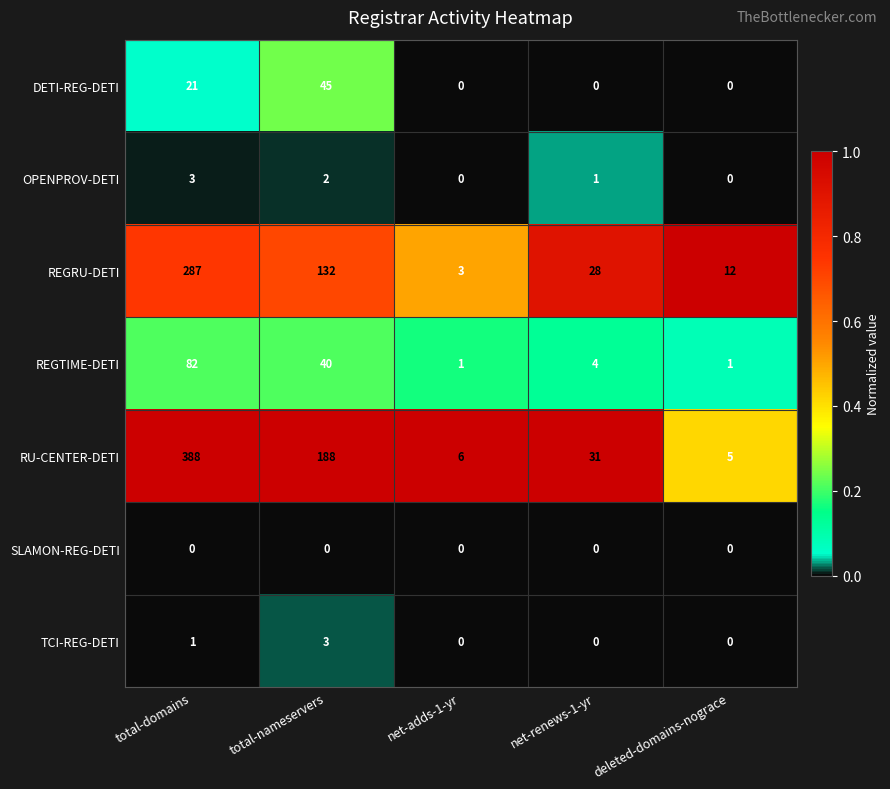

At total-domains, list the series in order from largest to smallest.

RU-CENTER-DETI, REGRU-DETI, REGTIME-DETI, DETI-REG-DETI, OPENPROV-DETI, TCI-REG-DETI, SLAMON-REG-DETI